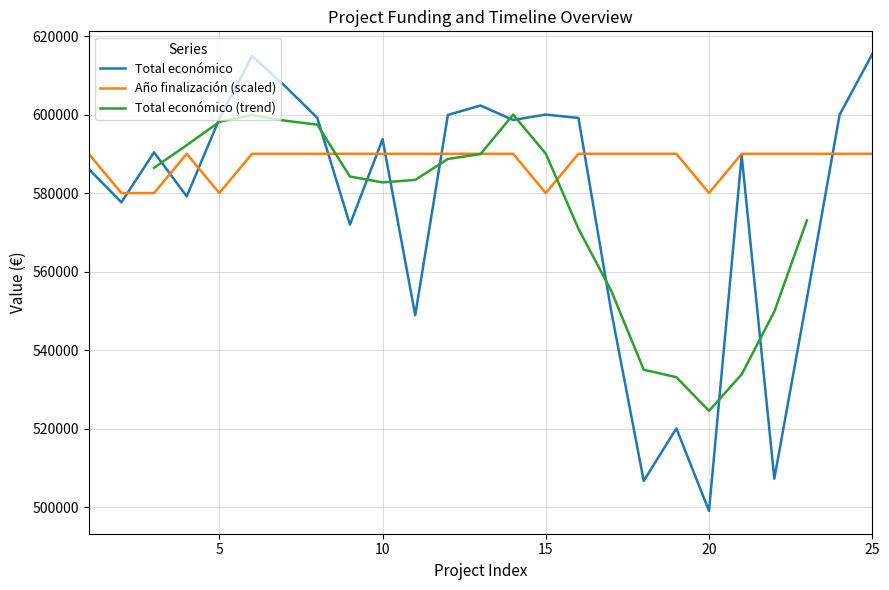

What is the maximum value for Total económico?

615375.0